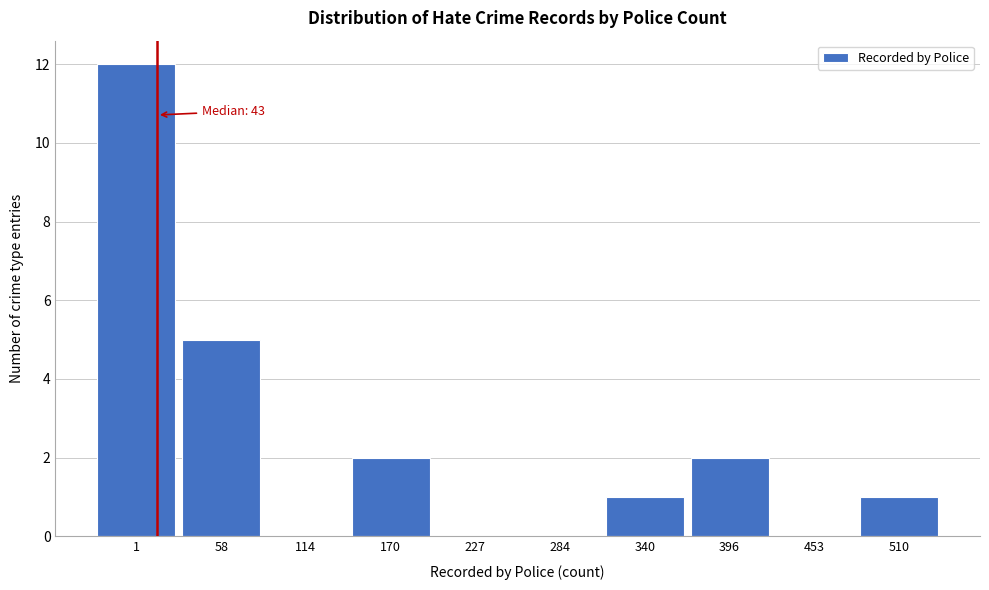

Reading left to right, extract all data points from this chart.

1=12	58=5	114=0	170=2	227=0	284=0	340=1	396=2	453=0	510=1